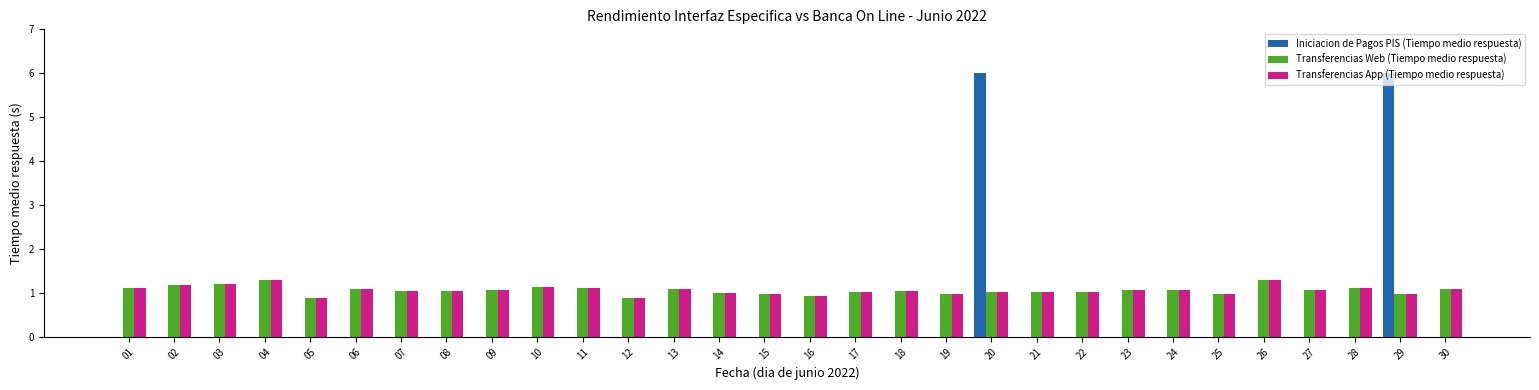

How many groups of bars are there?

30